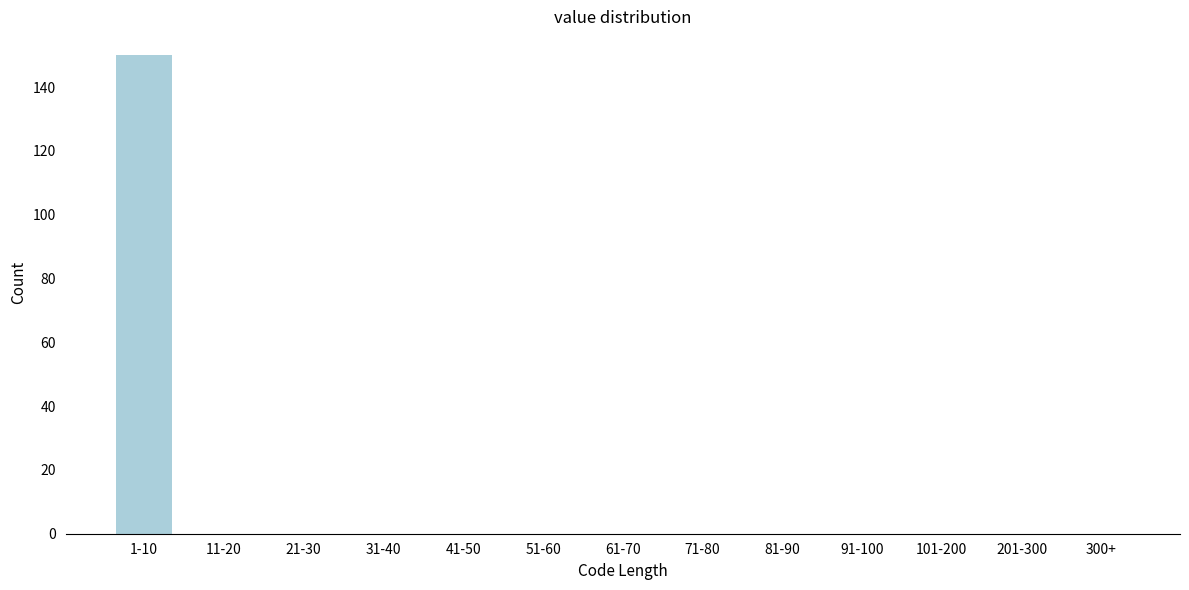

Reading left to right, list all the values displayed in this chart.

1-10=150	11-20=0	21-30=0	31-40=0	41-50=0	51-60=0	61-70=0	71-80=0	81-90=0	91-100=0	101-200=0	201-300=0	300+=0